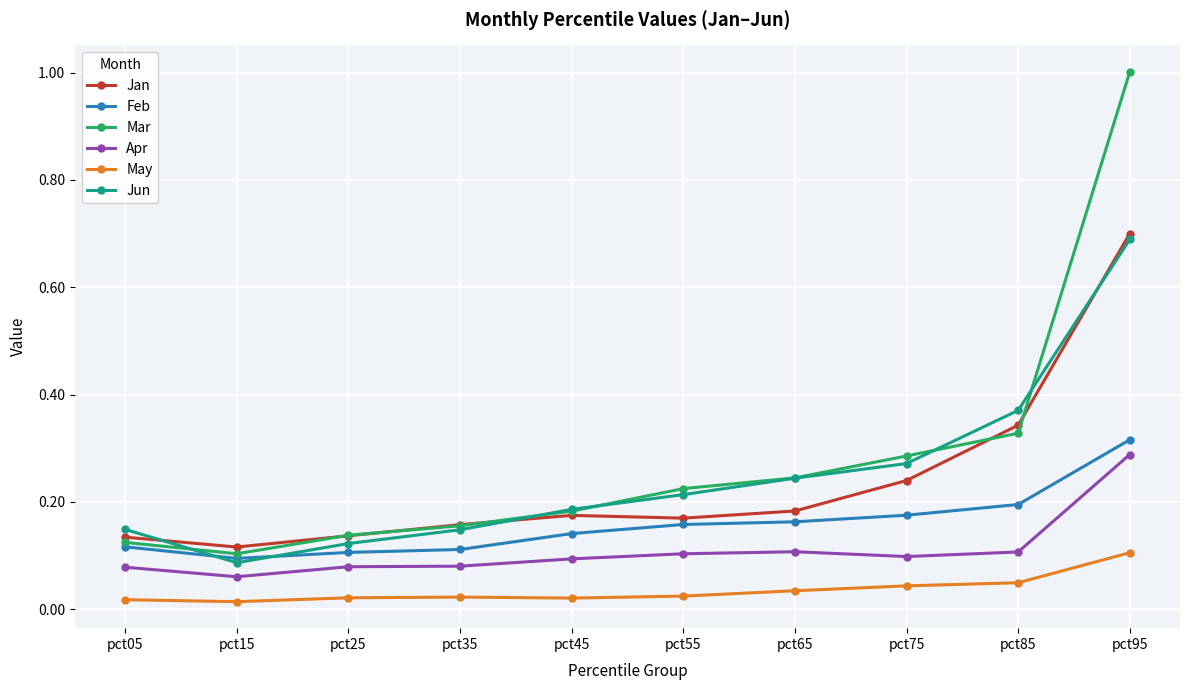

What are all the series names shown in the legend?

Jan, Feb, Mar, Apr, May, Jun